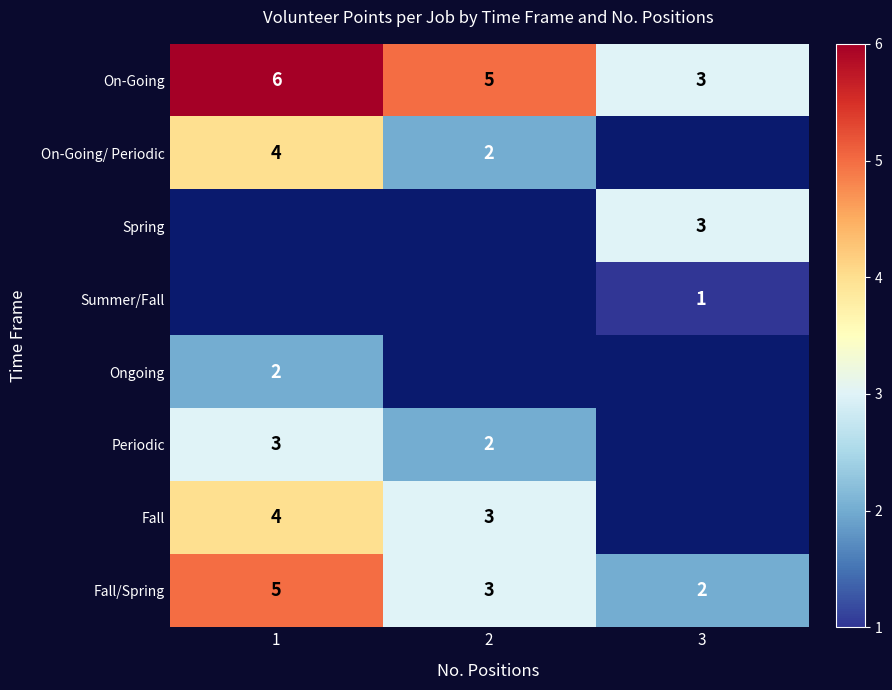

At which category does the chart reach its peak across all series?

1